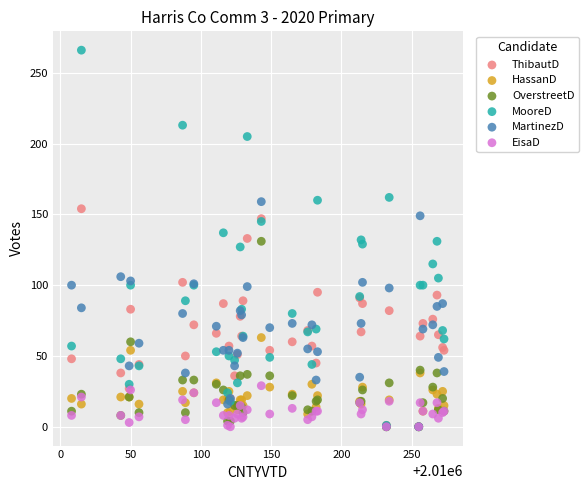

Which series has the widest spread of Y values?

MooreD